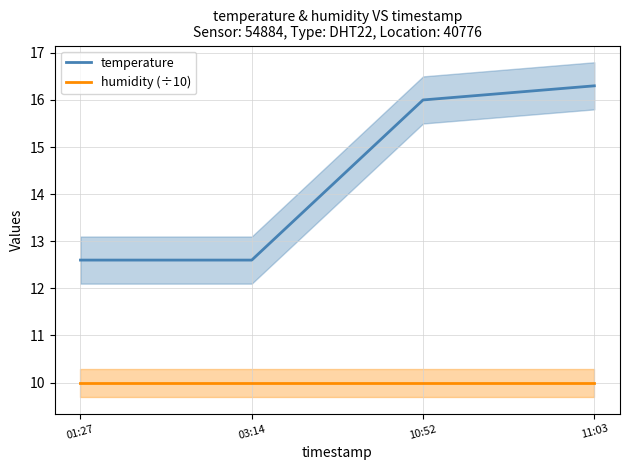

The temperature series shows 16.0 at 10:52. True or false?

True